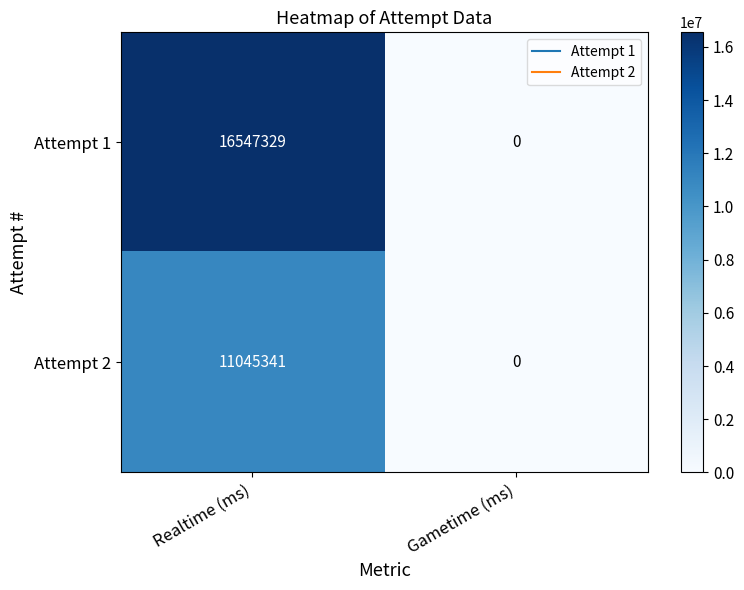

Is it true that Attempt 2 equals 7703693 at Realtime (ms)?

False